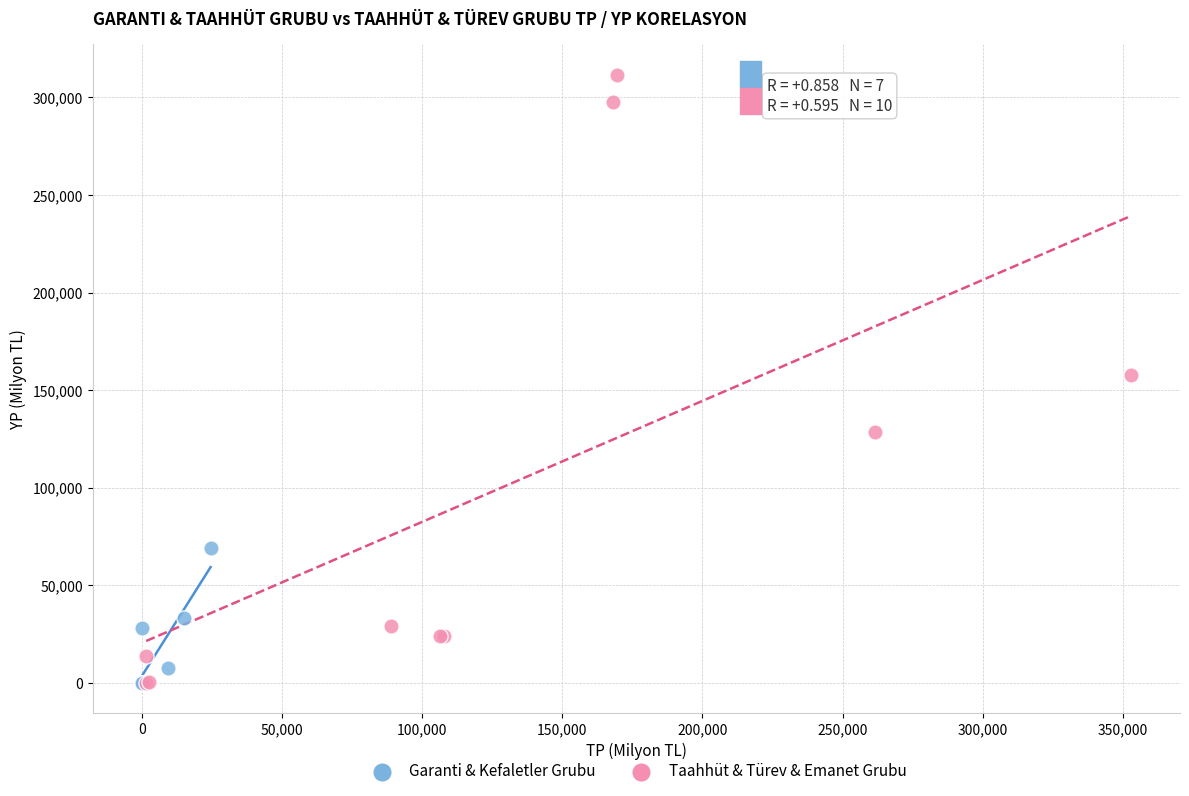

Which series has the widest spread of Y values?

Taahhüt & Türev & Emanet Grubu